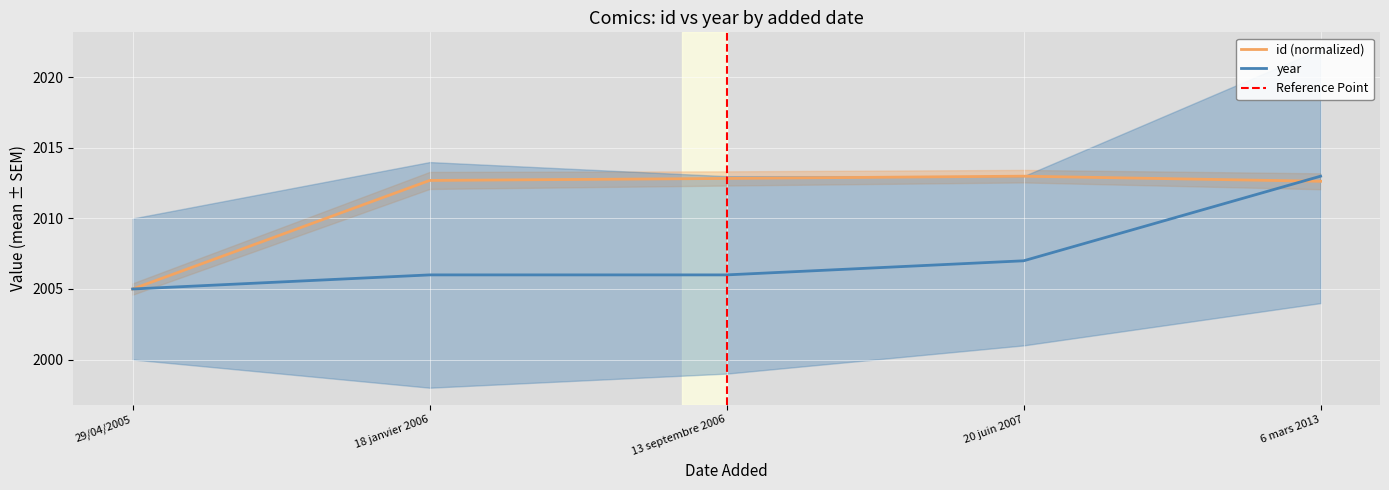

Where is id nearest to the value 2009?

6 mars 2013